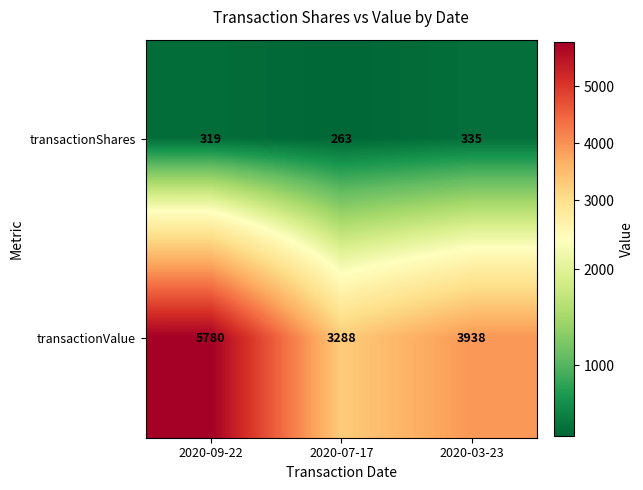

True or false: transactionShares has a value of 335 at 2020-03-23.

True